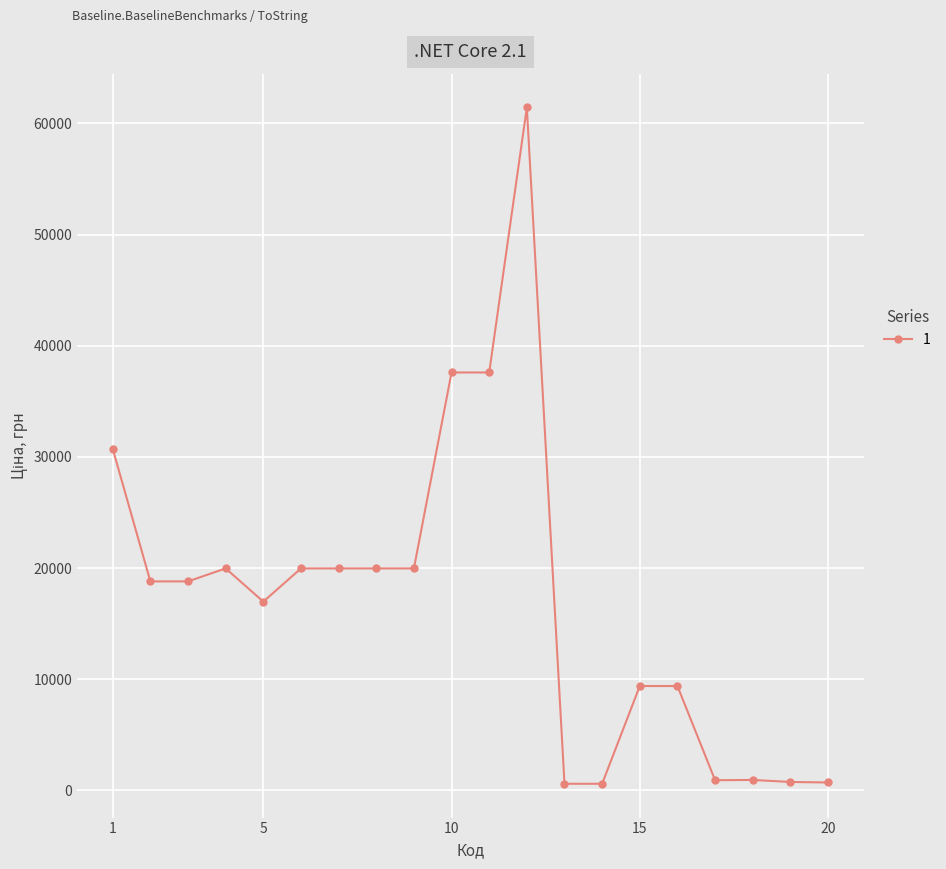

What is the value of the 16th point from the left?

9384.0